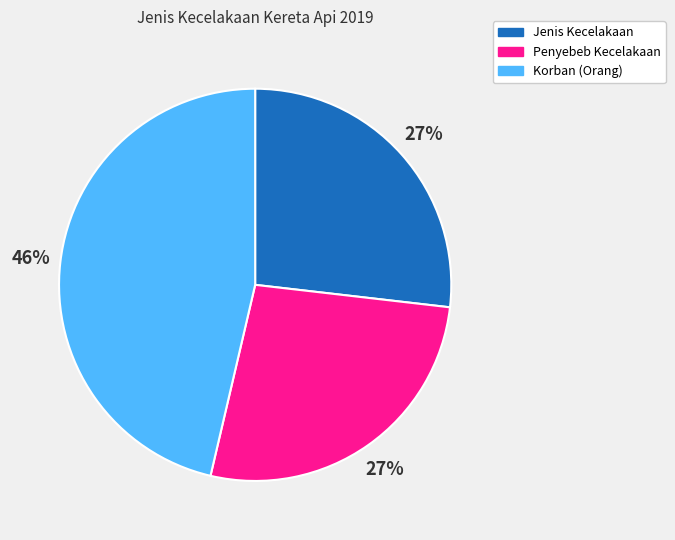

Is it true that Penyebeb Kecelakaan is 17% of the pie?

False